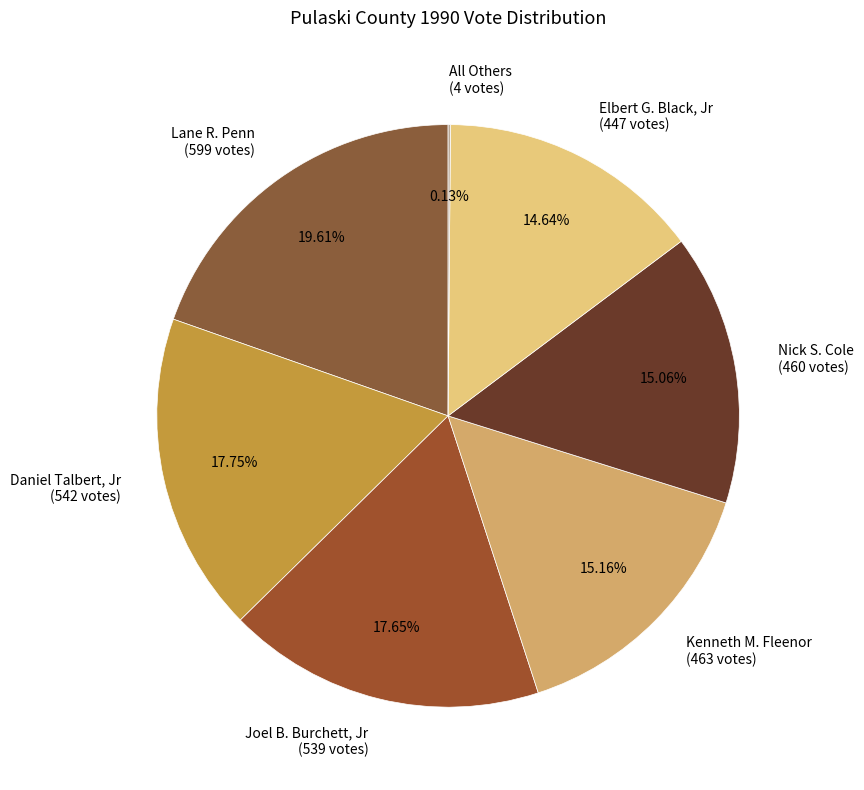

Do Nick S. Cole (460 votes) and Kenneth M. Fleenor (463 votes) together represent more than half of the pie?

No